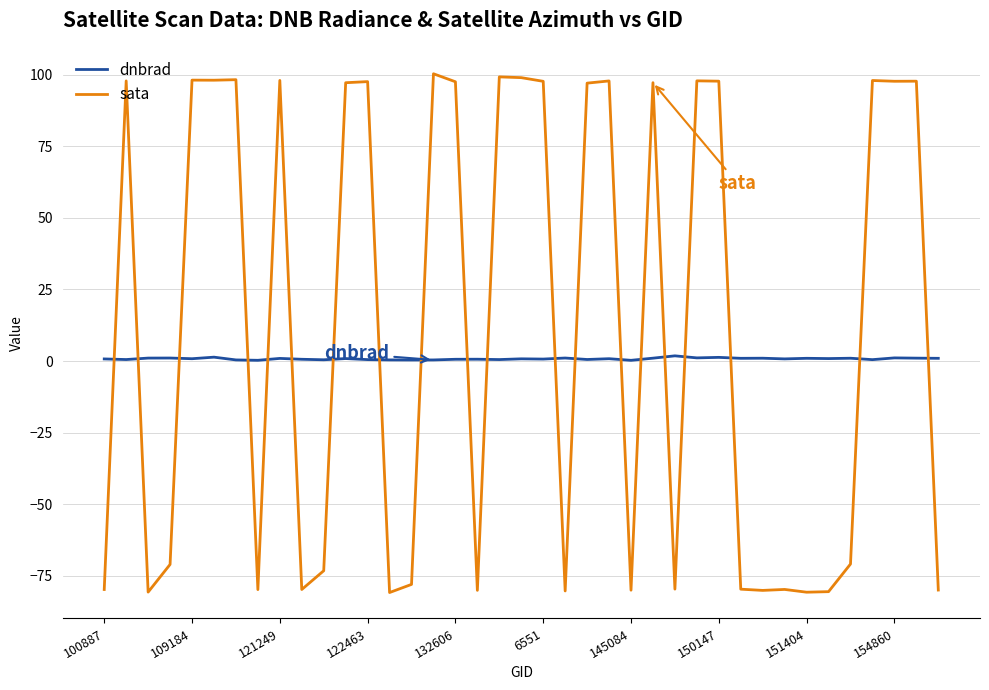

Is this an area chart (filled region under the line)?

No